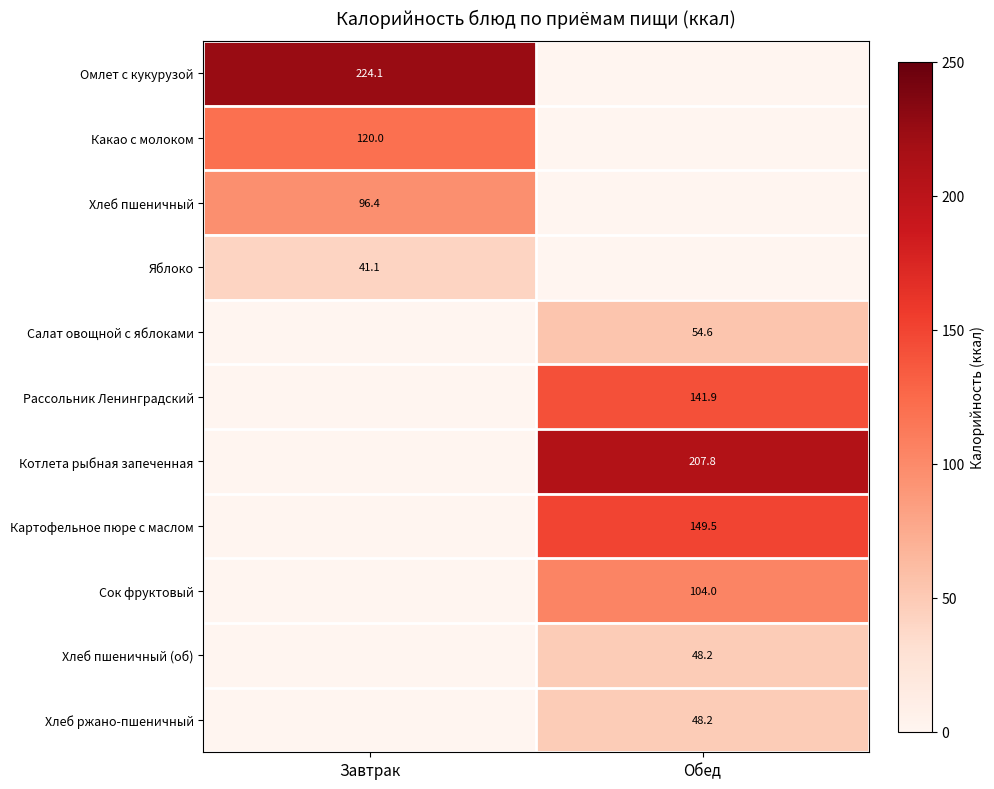

Is the value of Сок фруктовый at Обед greater than the value of Омлет с кукурузой at Завтрак?

No